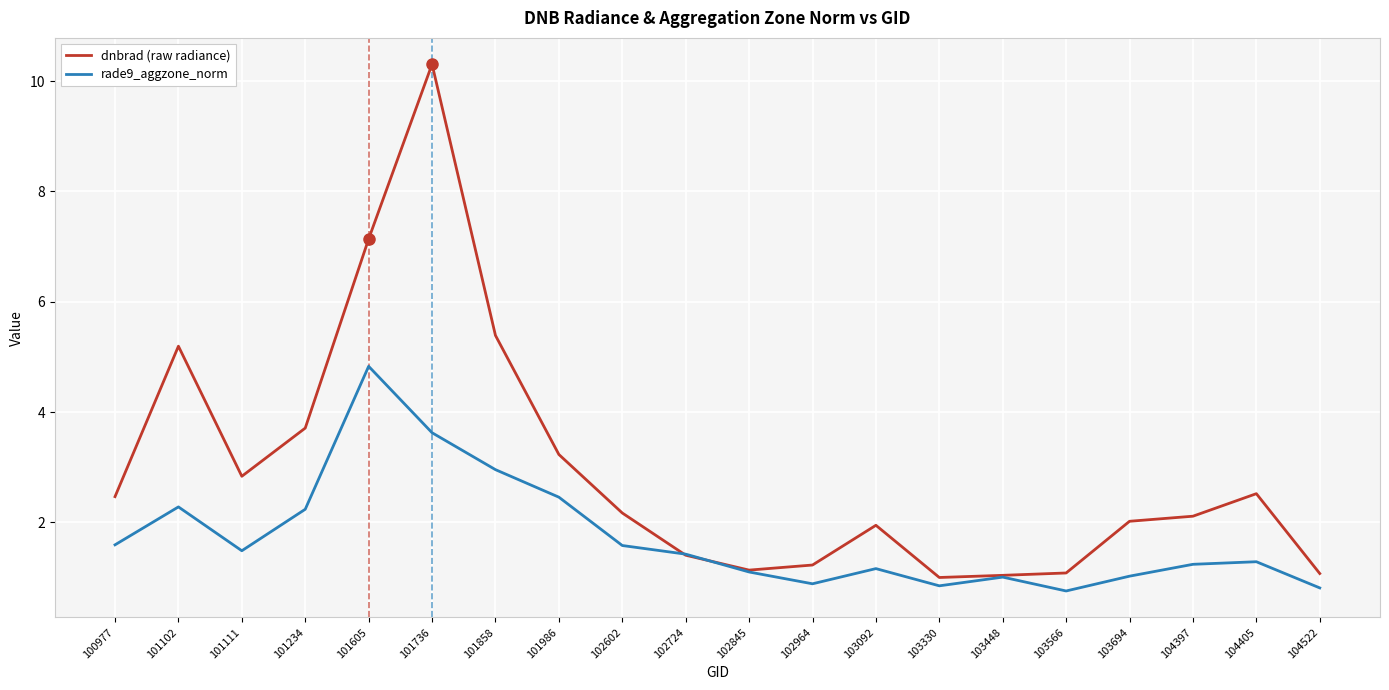

Between 104405 and 104522, which series saw the biggest shift?

dnbrad (raw radiance)